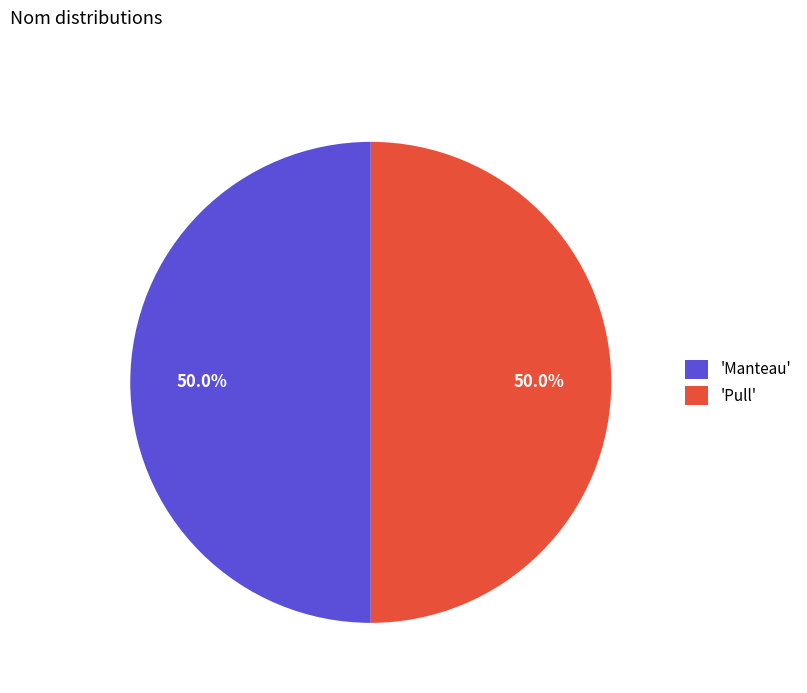

Combined, what portion of the pie is 'Manteau' and 'Pull'?

100.0%